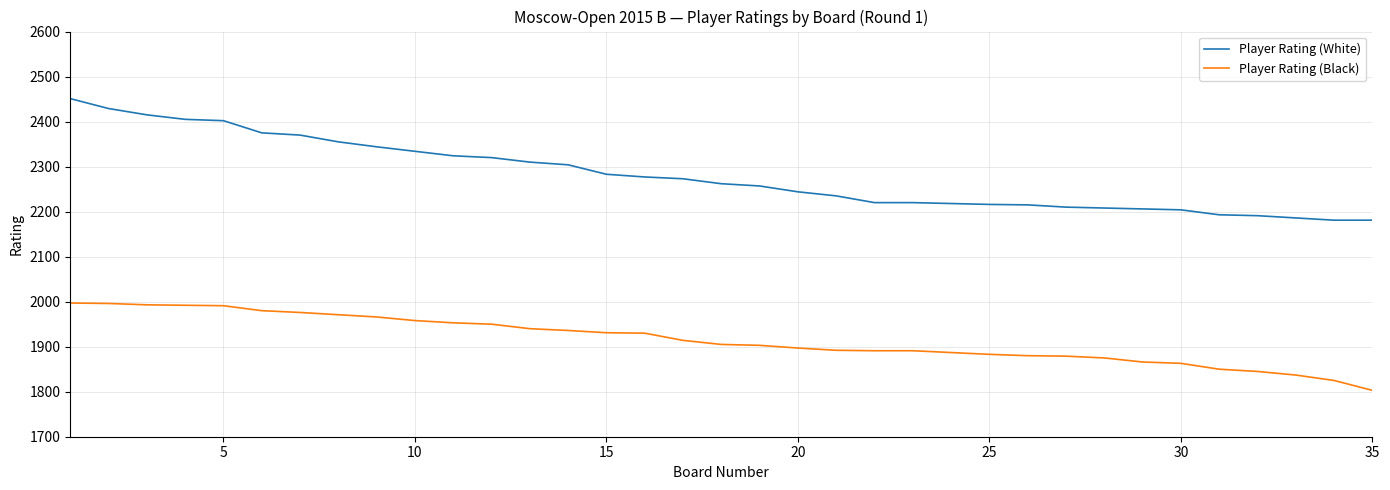

True or false: Player Rating (Black) and Player Rating (White) intersect in this chart.

False